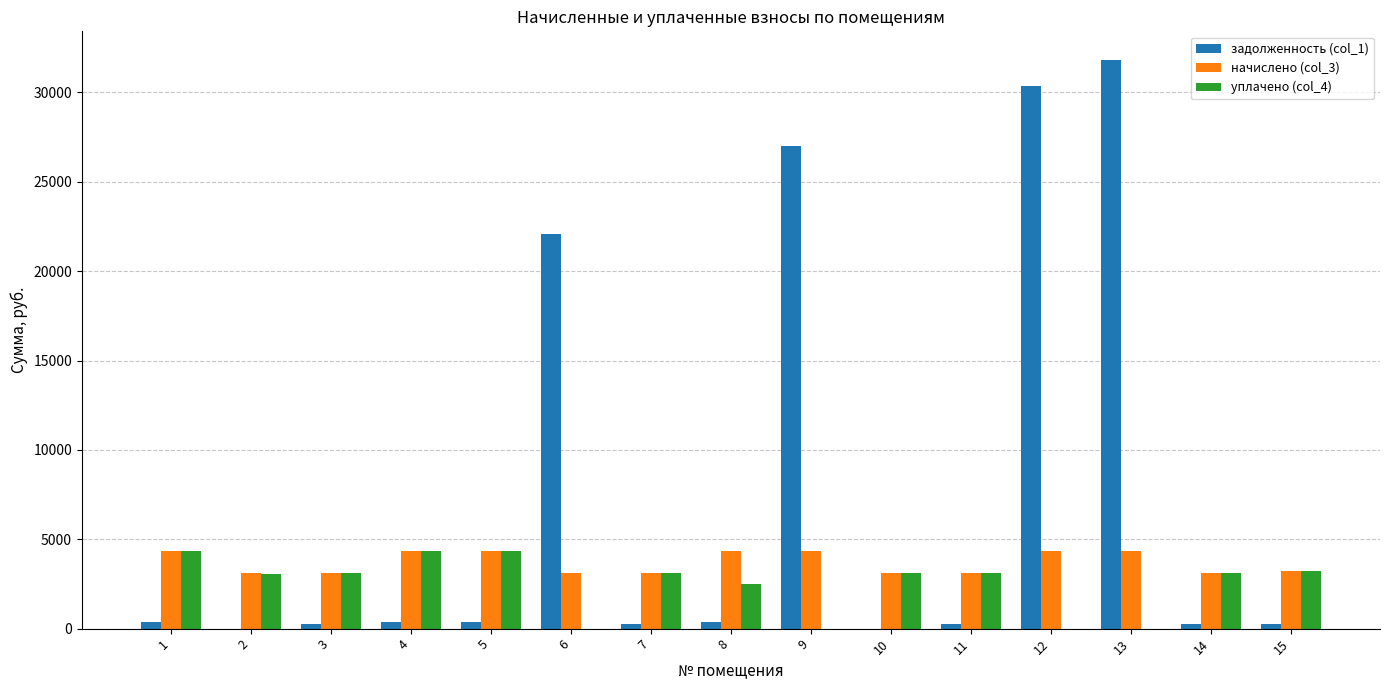

What is the average value of the начислено (col_3) series?

3681.8